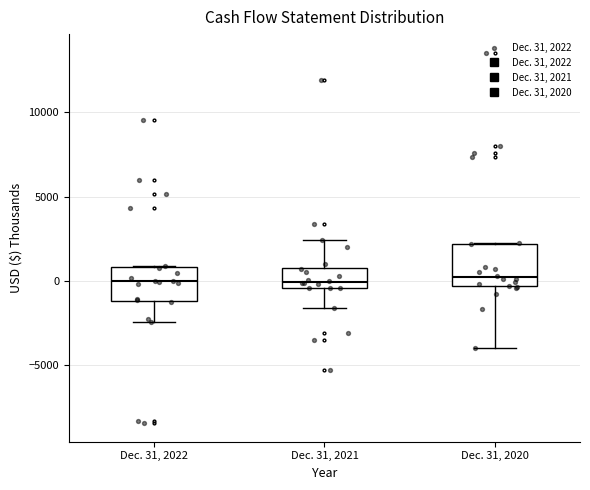

Reading left to right, transcribe this box plot: for each box, give where its median line is, the range the box spans, and where its two whiskers end, as read against the y-axis. The values are not printed on the chart, so give them approximately, as read against the axis.

Dec. 31, 2022: median 0, box -1000 to 1000, whiskers -2500 to 1000
Dec. 31, 2021: median 0, box -500 to 1000, whiskers -1500 to 2500
Dec. 31, 2020: median 0, box -500 to 2000, whiskers -4000 to 2500